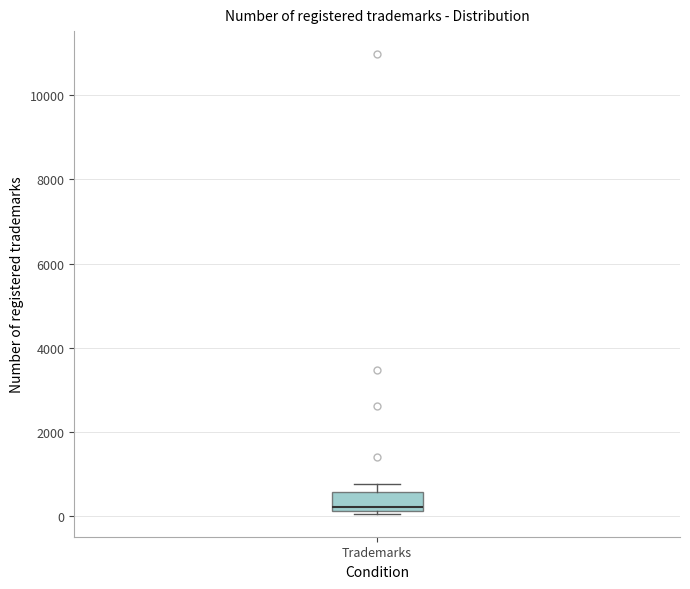

Transcribe this box plot: give where the median line is, the range the box spans, and where the two whiskers end, as read against the y-axis. The values are not printed on the chart, so give them approximately, as read against the axis.

median 200 (just above the box's lower edge), box 200 to 600, whiskers 0 to 800